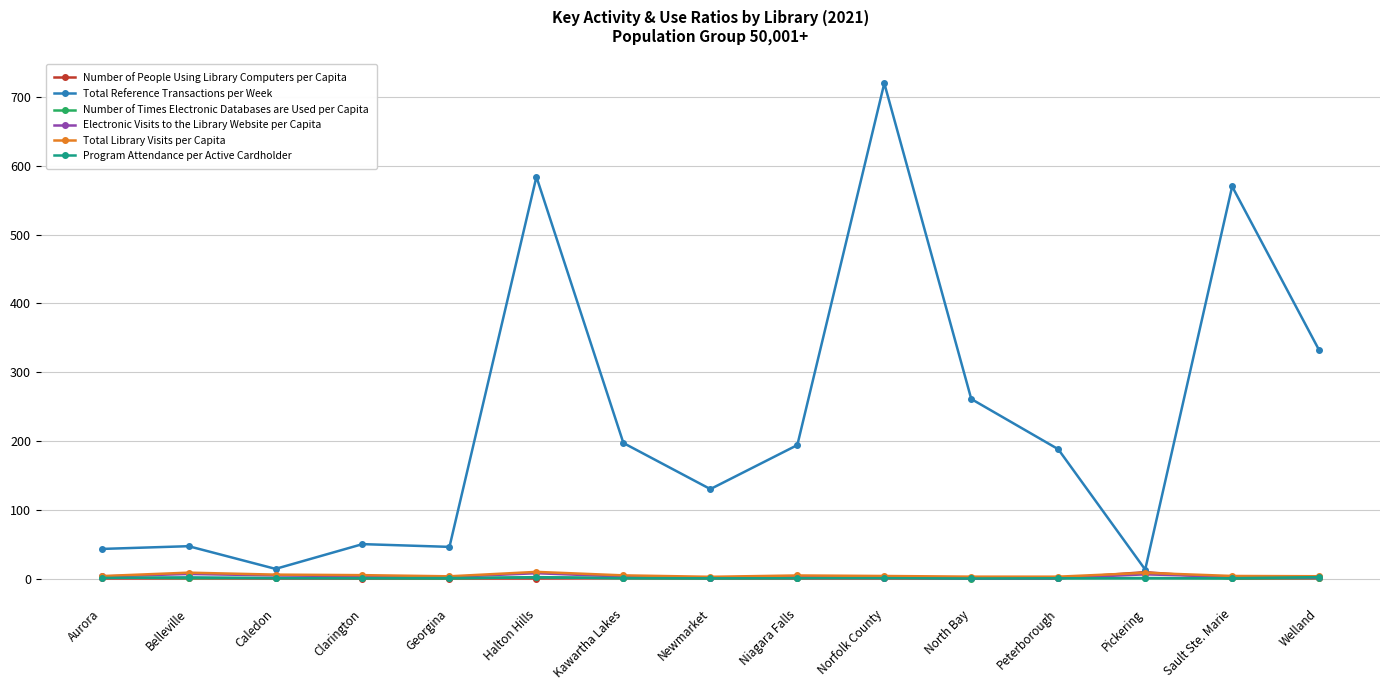

What is the average value of the Program Attendance per Active Cardholder series?

0.7